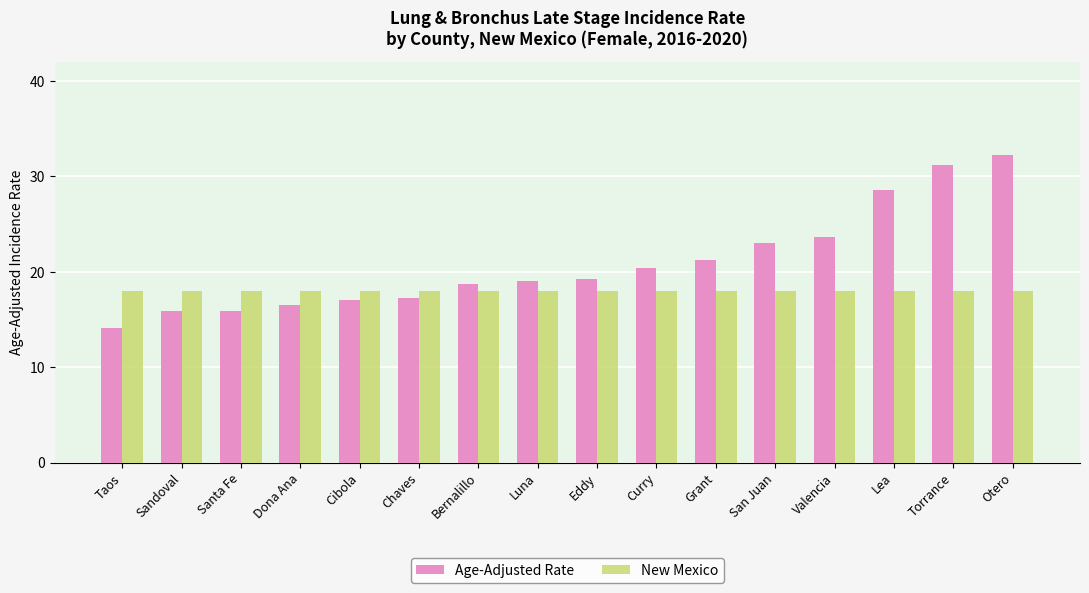

How many bars are there in each group?

2